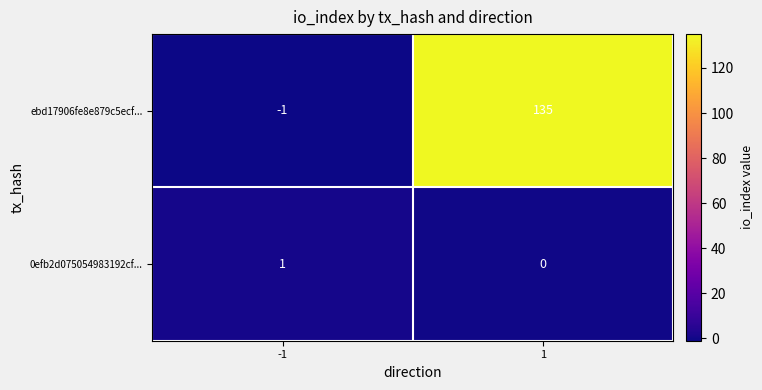

Reading left to right, what are all the values shown in this chart?

ebd17906fe8e879c5ecf...: -1=-1	1=135
0efb2d075054983192cf...: -1=1	1=0